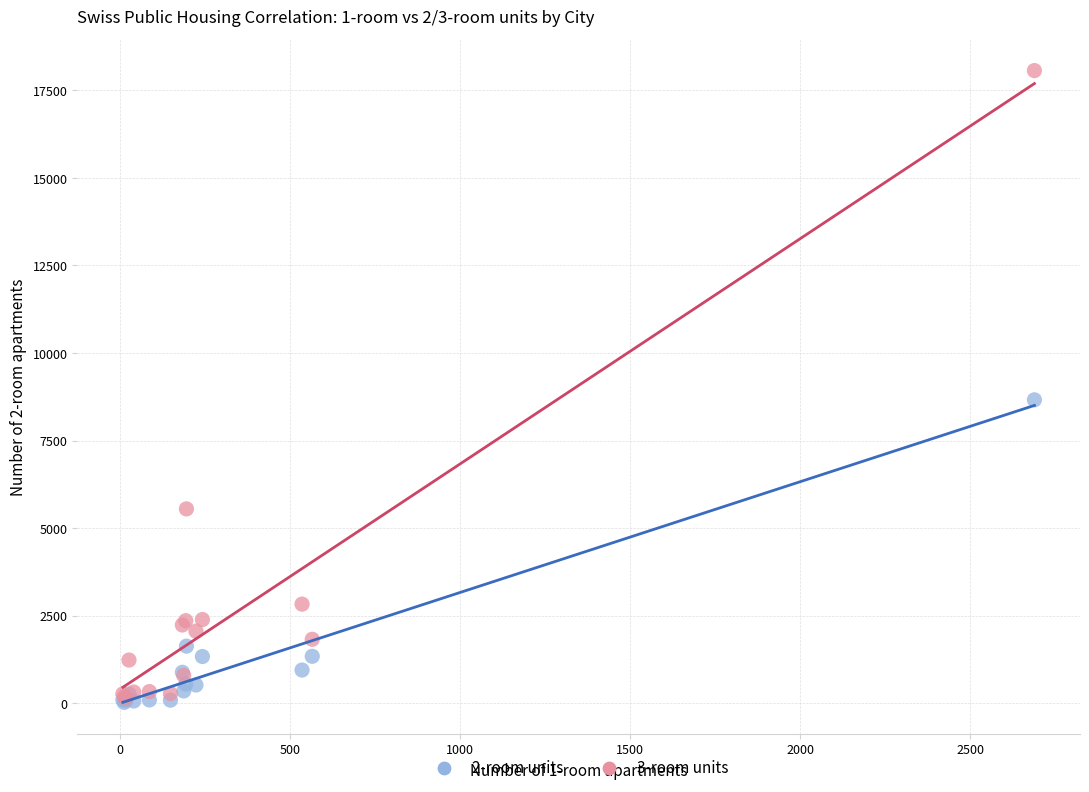

Across all series, what Y value is closest to 9042?

8662